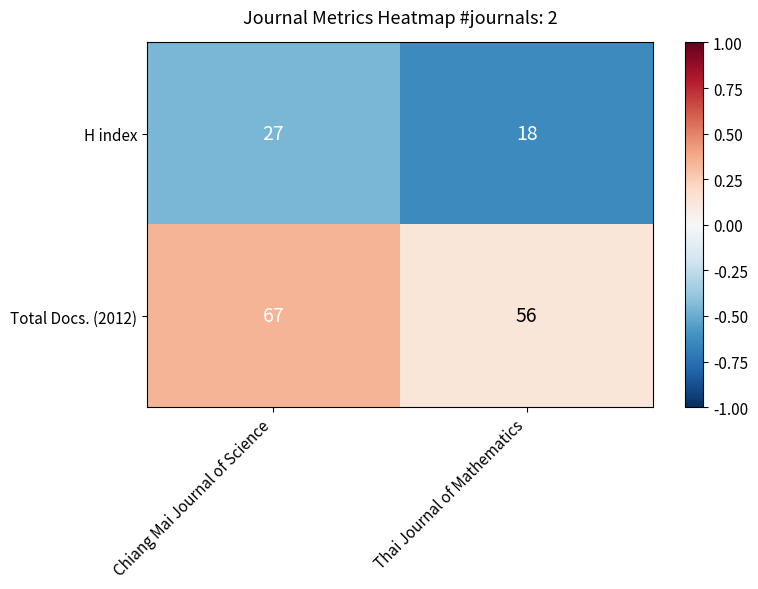

What is the greatest value displayed?

67